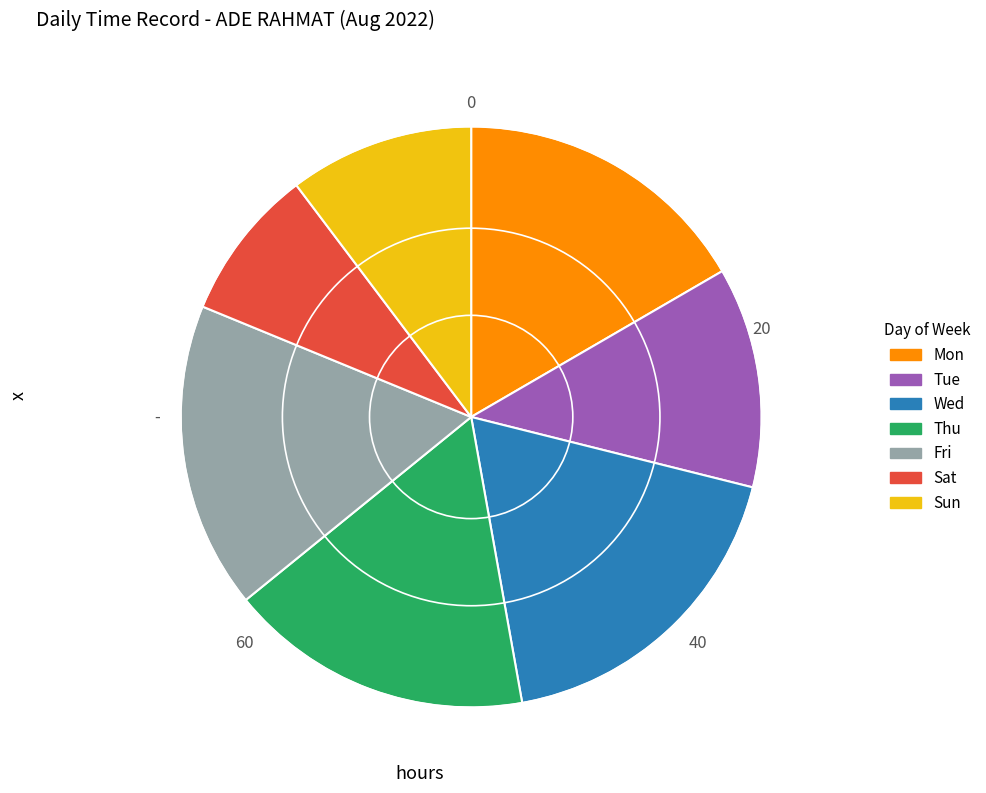

Do Fri and Tue together represent more than half of the pie?

No